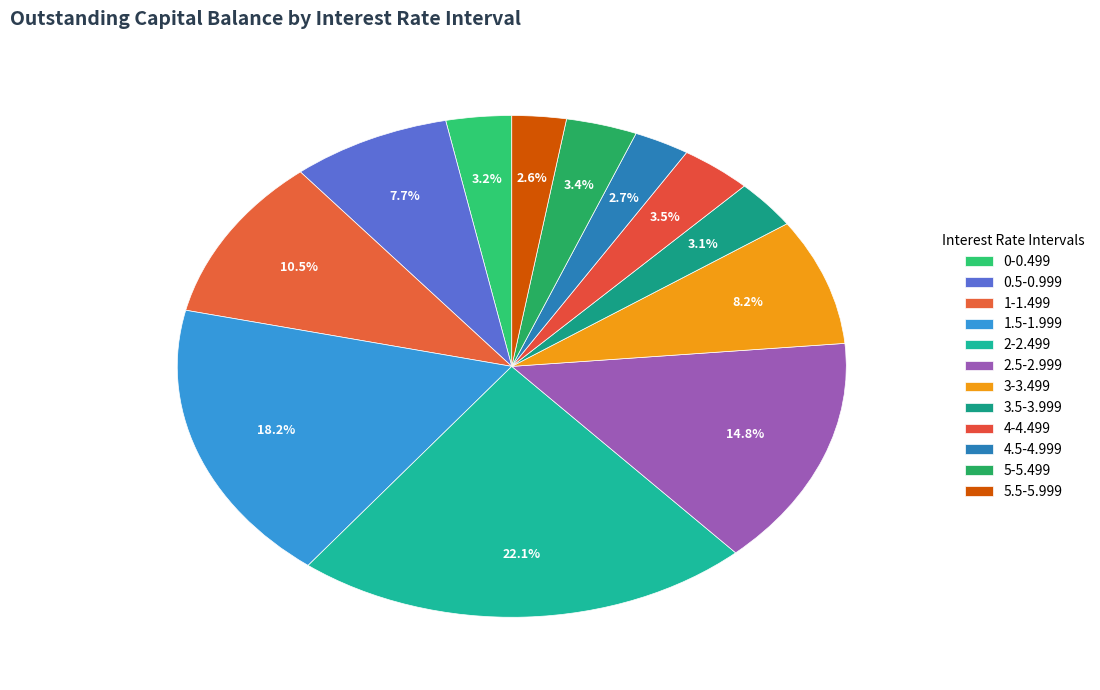

What percentage is NOT represented by 2.5-2.999?

85.2%